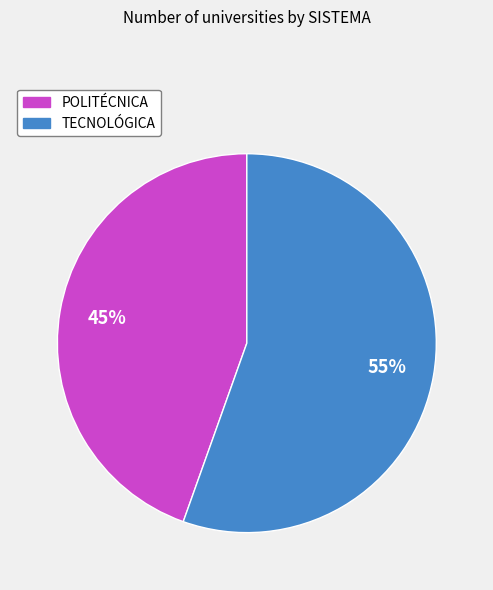

How many slices are in this pie chart?

2